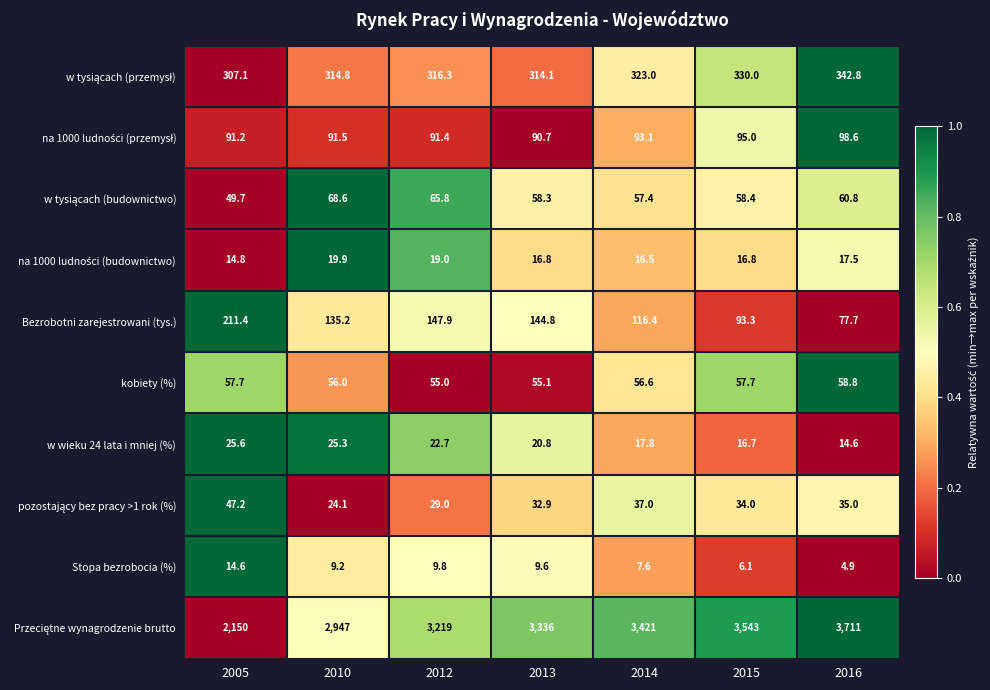

Count the number of categories in the chart.

7